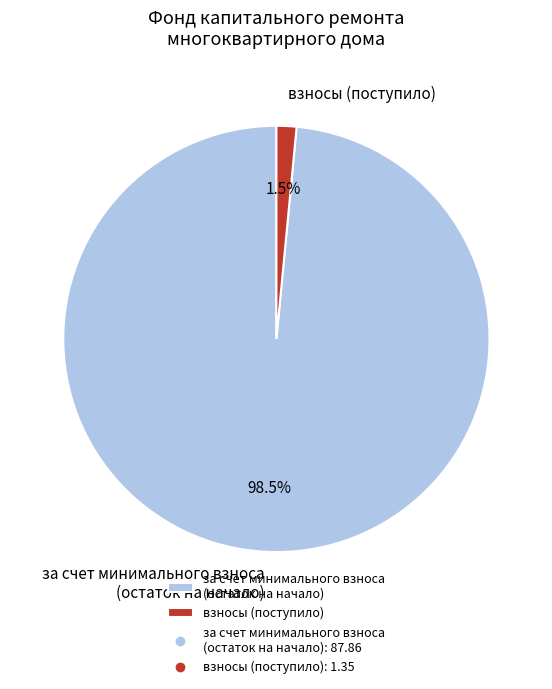

What percentage is NOT represented by взносы (поступило)?

98.5%